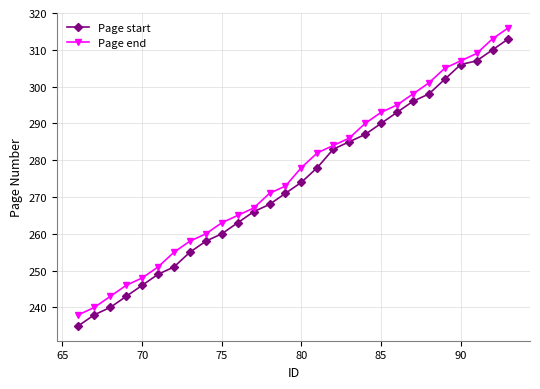

What is the difference between the maximum and minimum values in the Page start series?

78